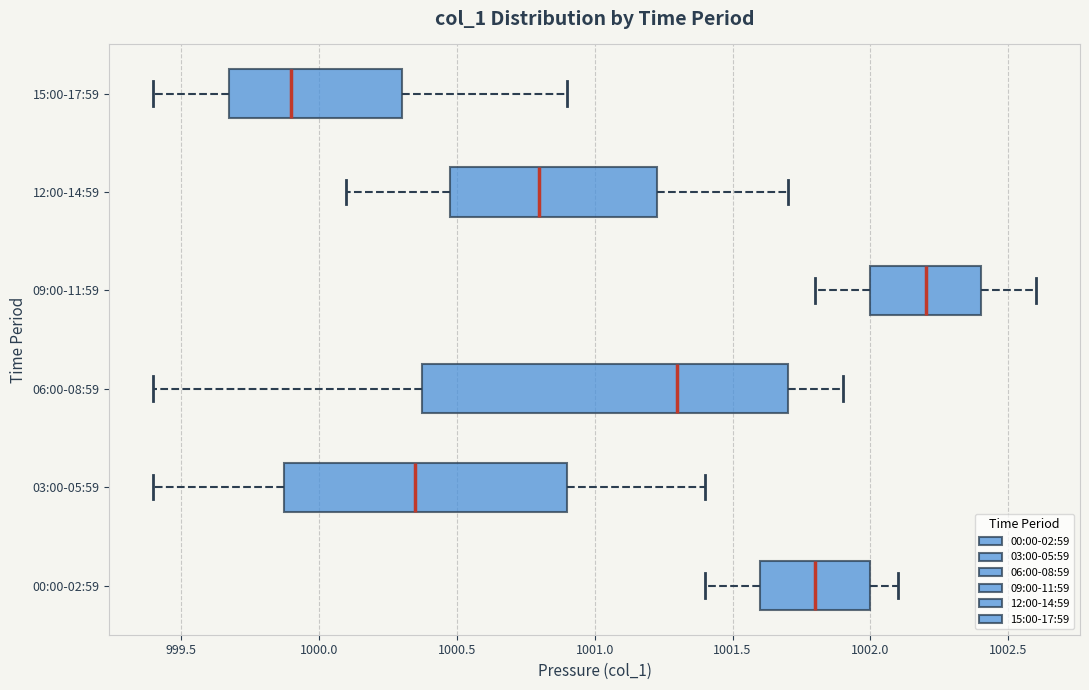

Where does the median line of the box for 06:00-08:59 sit on the x-axis? The values are not printed on the chart, so give them approximately, as read against the axis.

1001.30